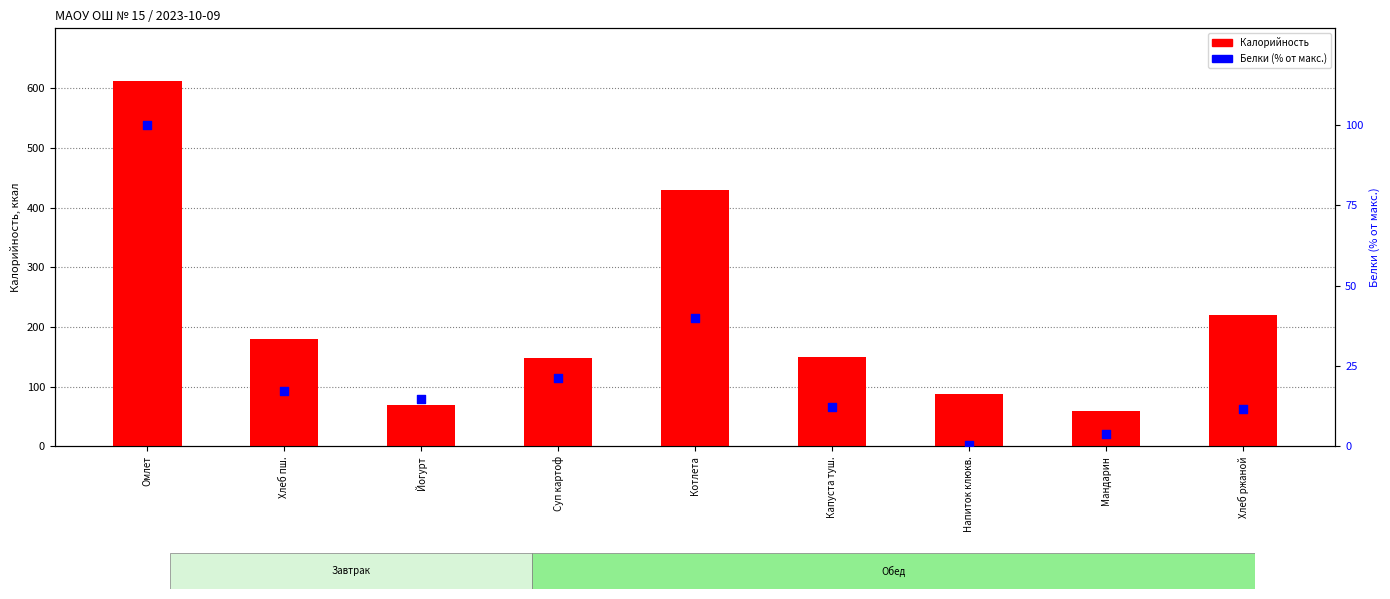

What are all the series names shown in the legend?

Калорийность, Белки (% от макс.)